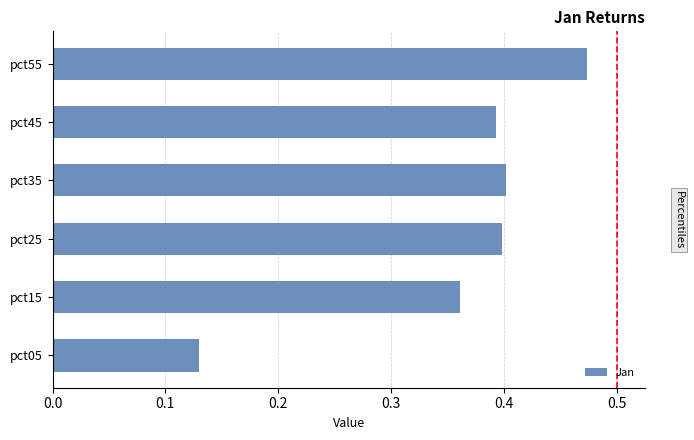

Which category has the highest value across all series?

pct55